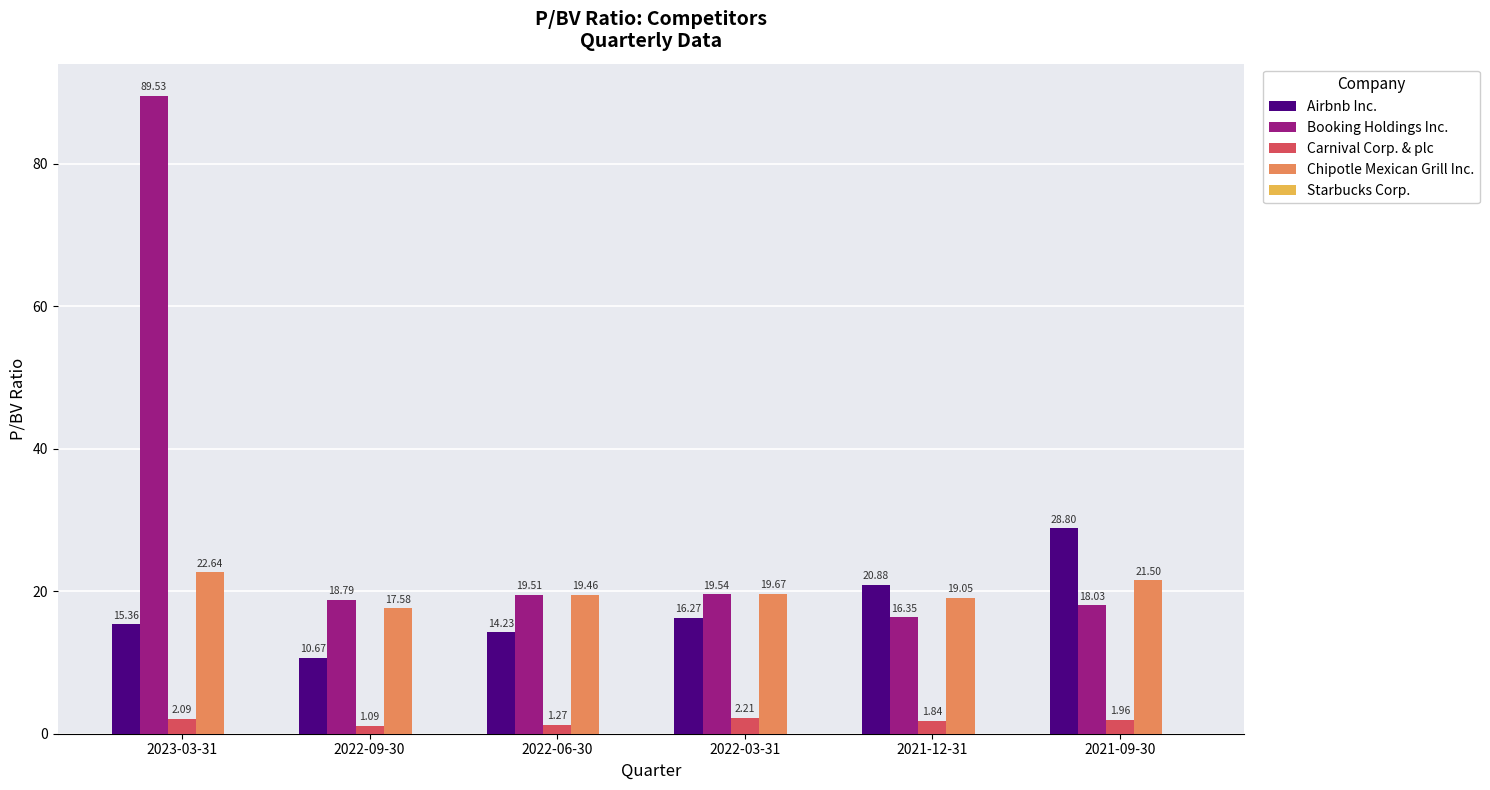

At which label is Booking Holdings Inc. closest to 52?

2022-03-31